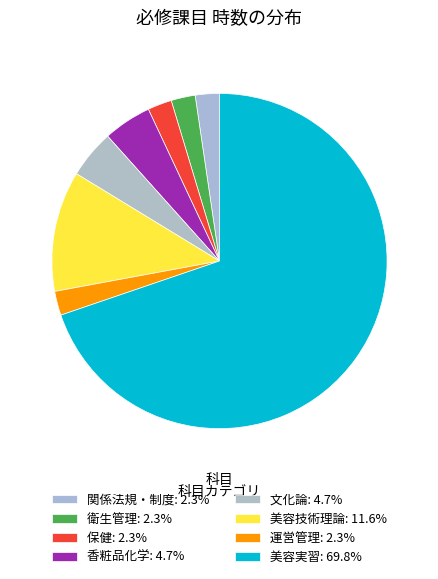

How many segments does this pie chart have?

8